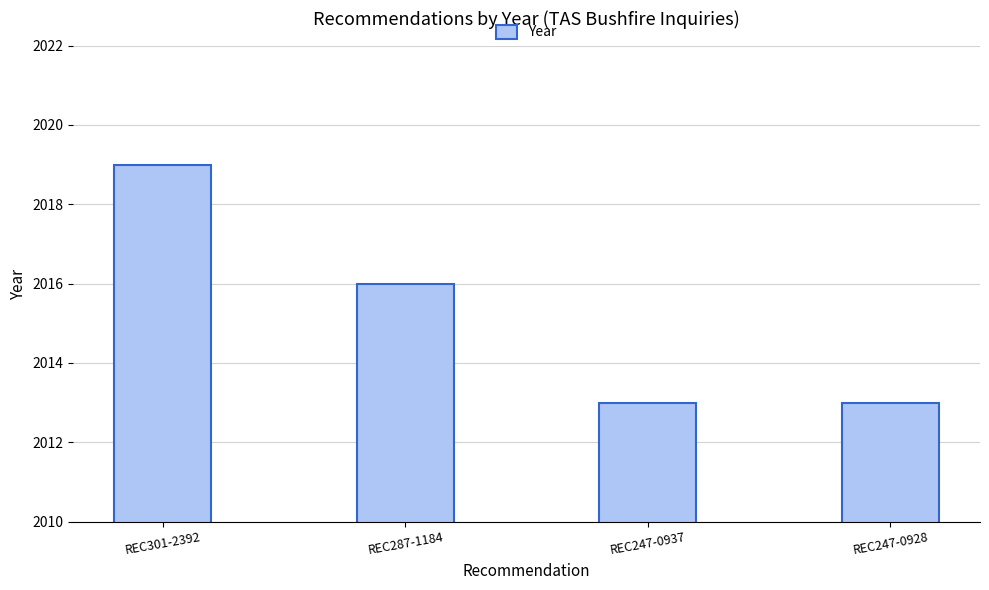

What is the ratio of the value at REC287-1184 to the value at REC247-0937?

1.0